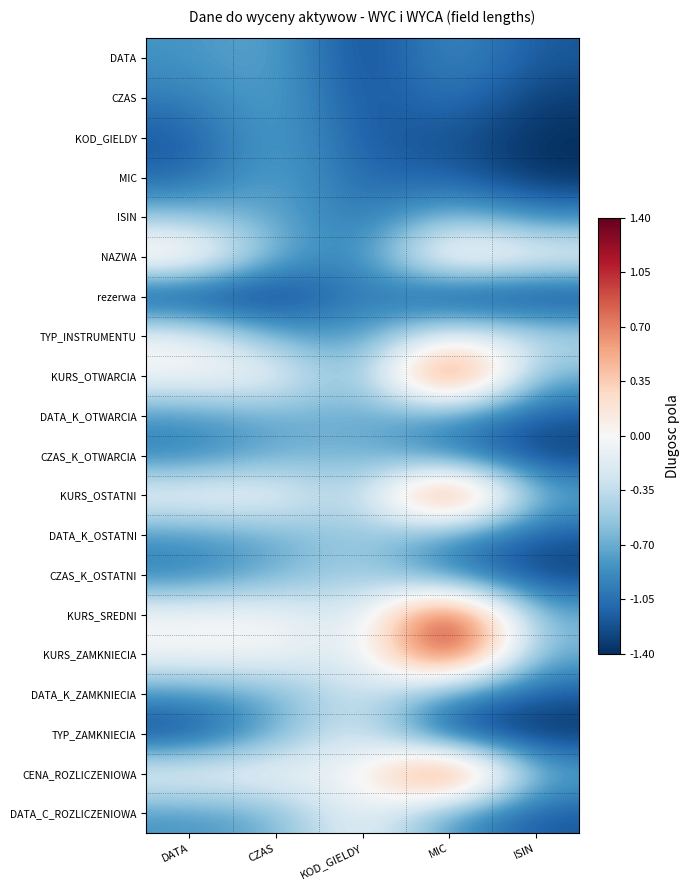

What is the smallest value displayed?

-1.4